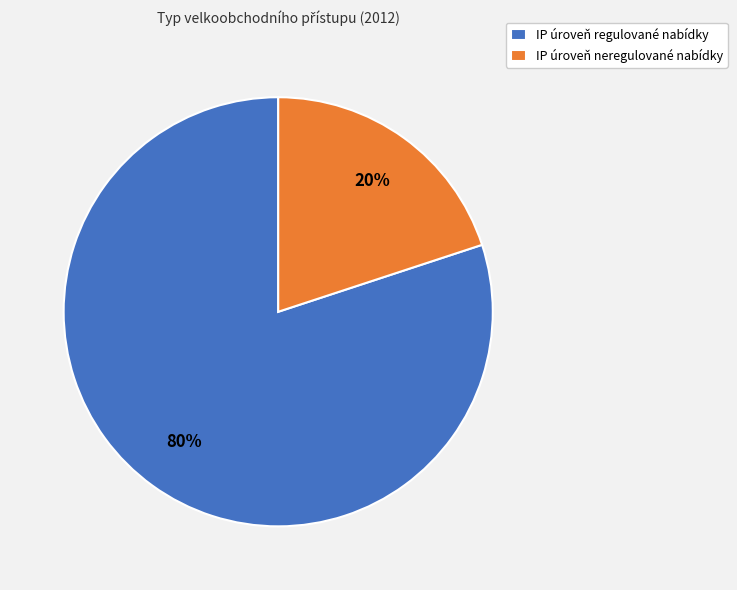

True or false: IP úroveň neregulované nabídky accounts for 30% of the total.

False